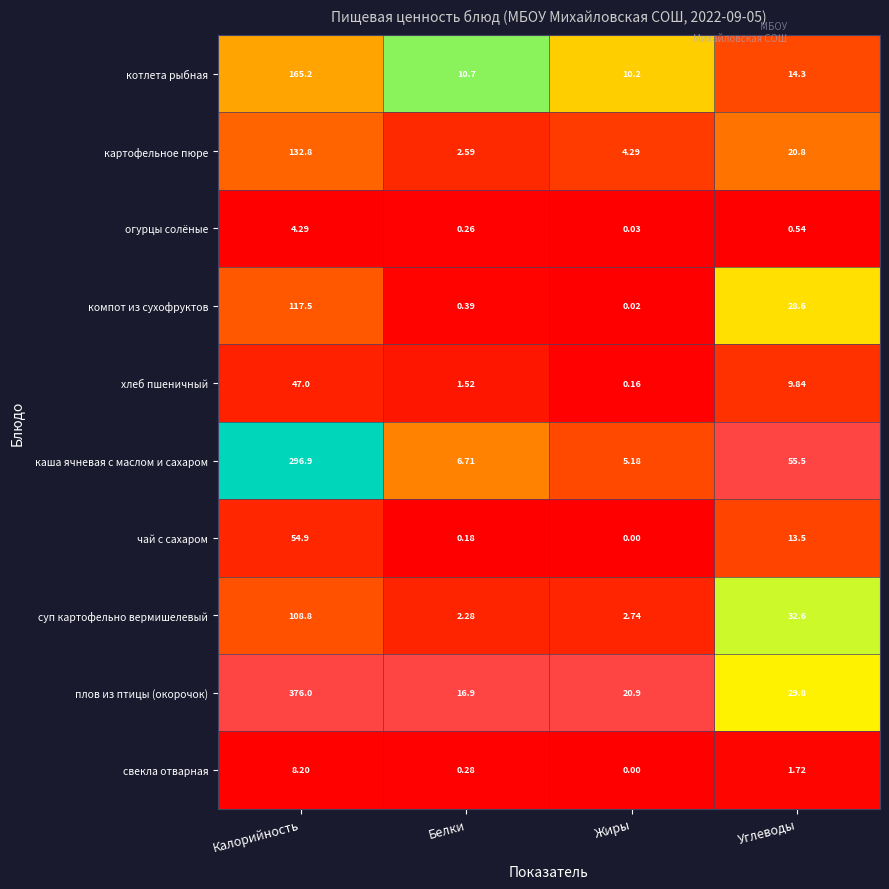

Where is плов из птицы (окорочок) nearest to the value 196?

Углеводы